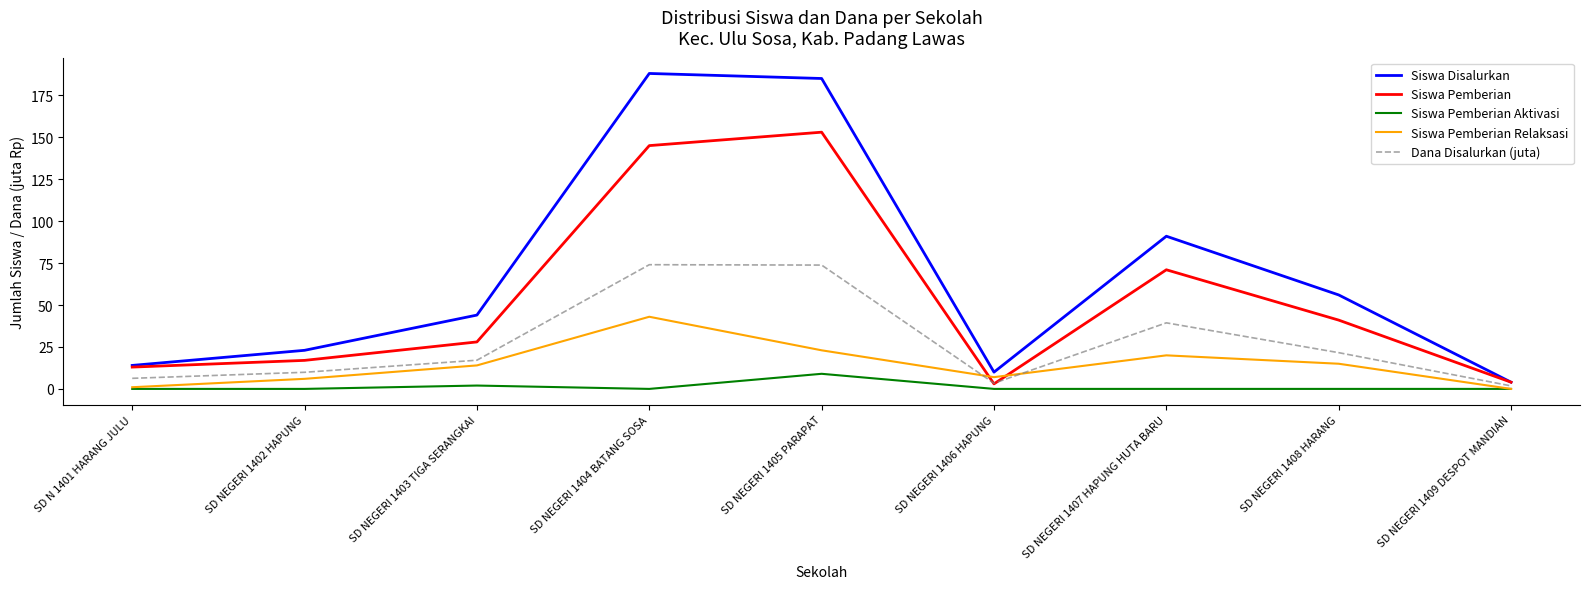

What is the sum of the Siswa Pemberian Aktivasi values at SD NEGERI 1405 PARAPAT and SD N 1401 HARANG JULU?

9.0